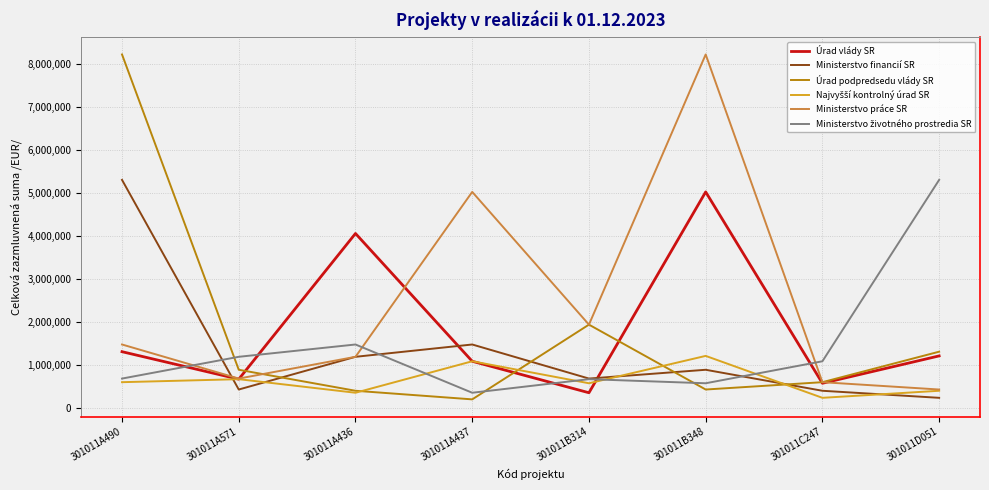

Rank the categories by Úrad vlády SR value from lowest to highest.

301011B314, 301011C247, 301011A571, 301011A437, 301011D051, 301011A490, 301011A436, 301011B348